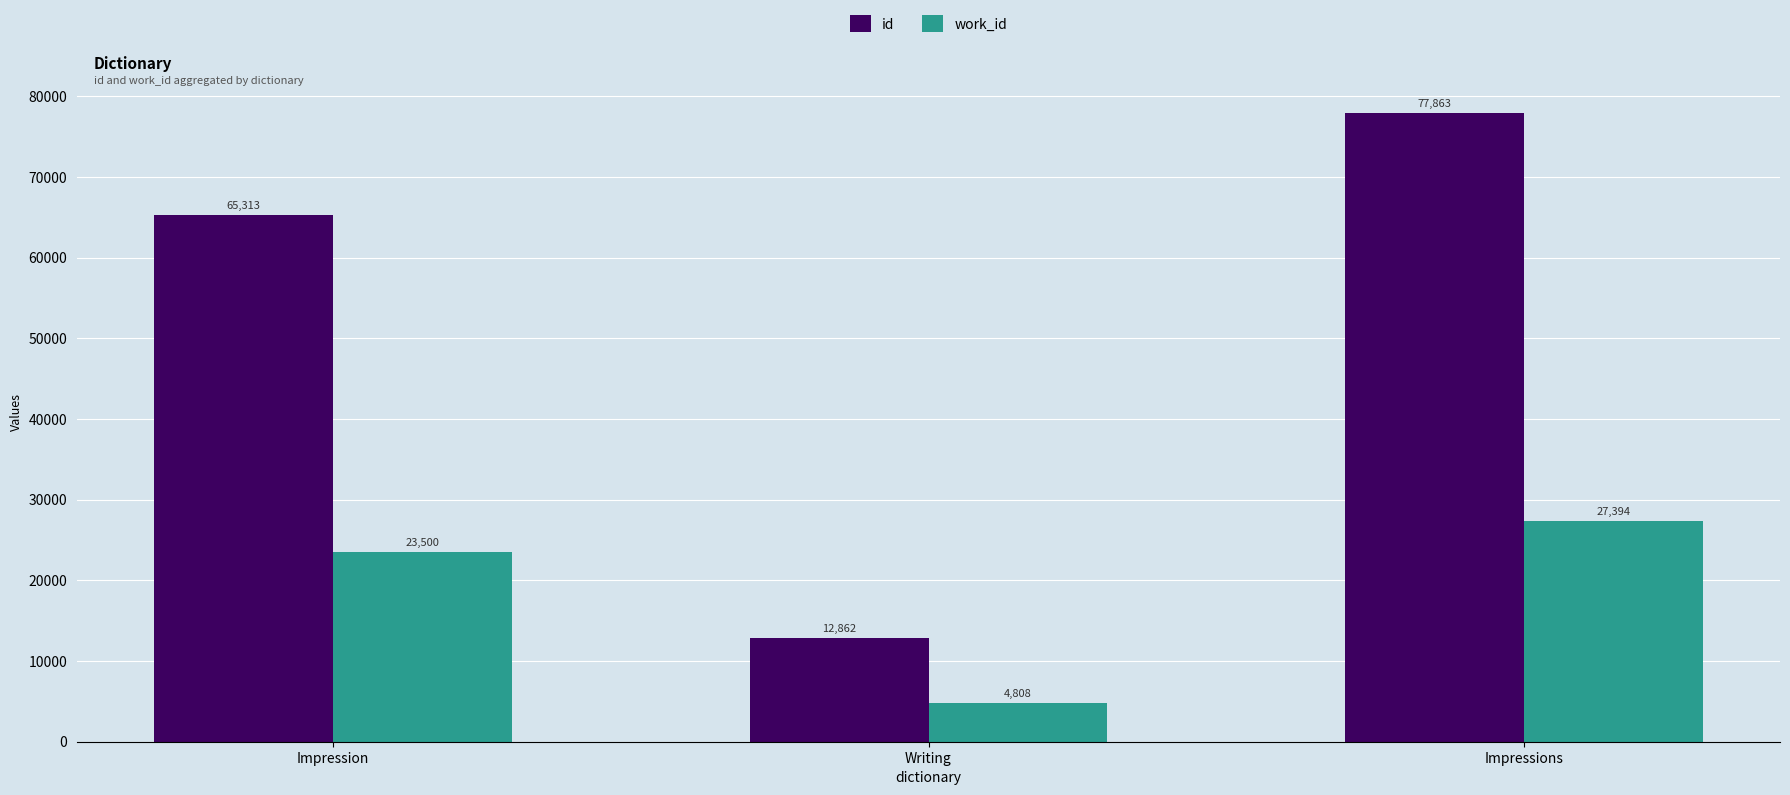

At which category is the sum across all series the highest?

Impressions